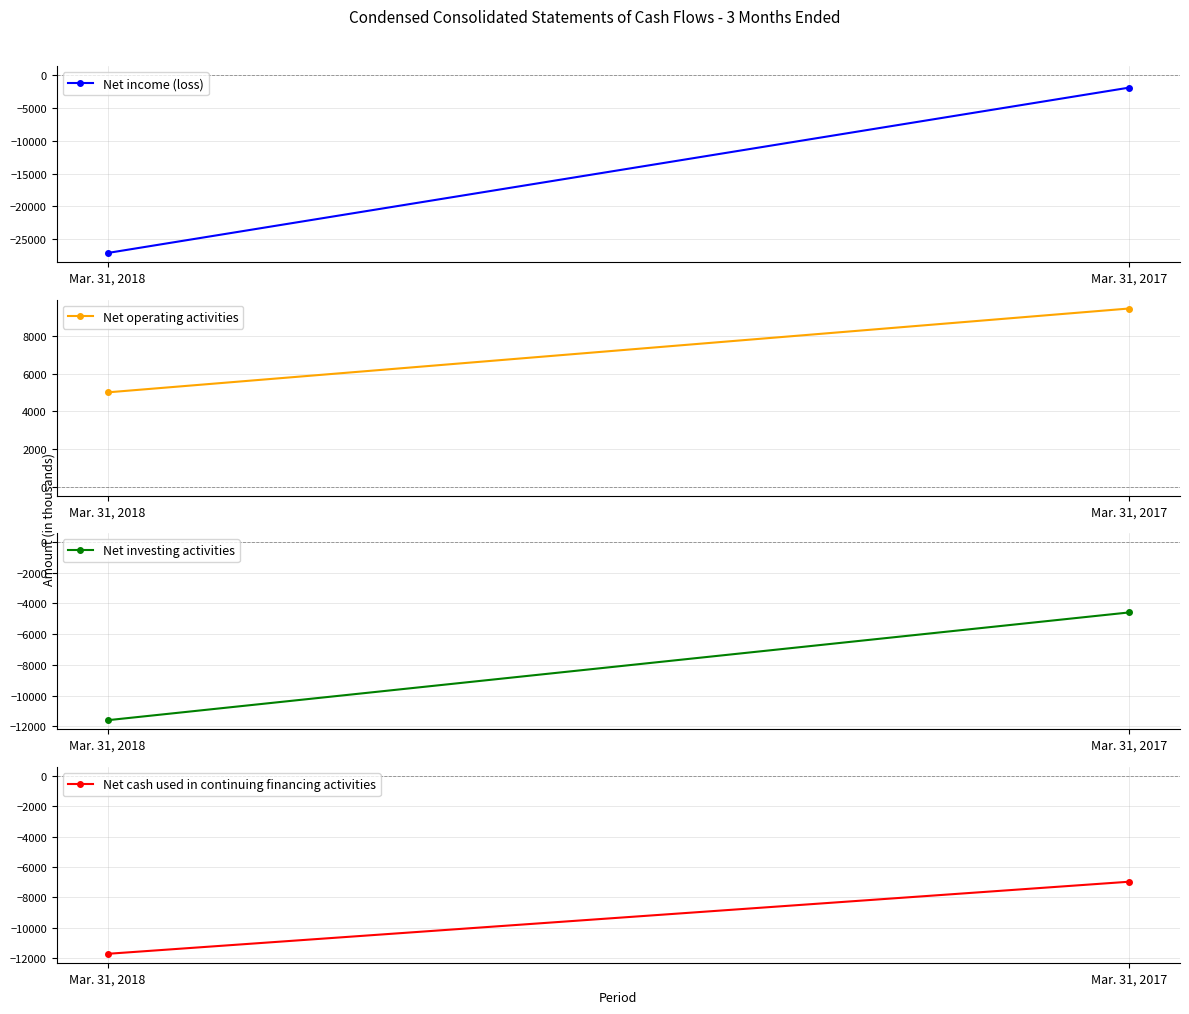

Which series has the widest spread of values?

Net income (loss)